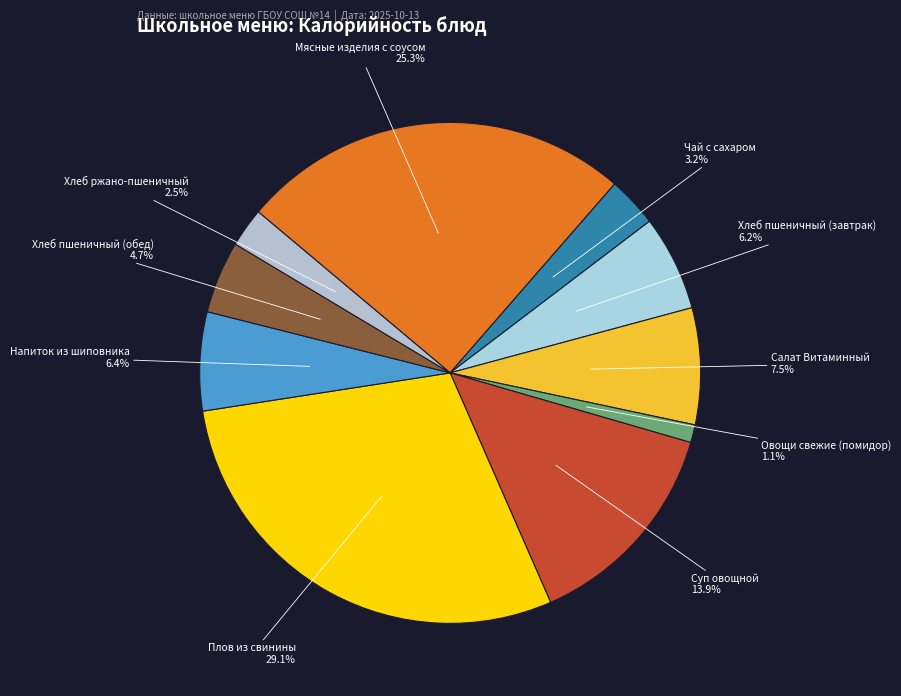

Which category has the biggest portion of the pie?

Плов из свинины